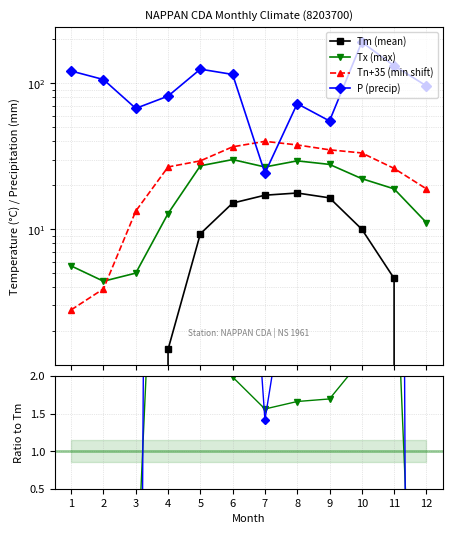

At which category is the sum across all series the highest?

10